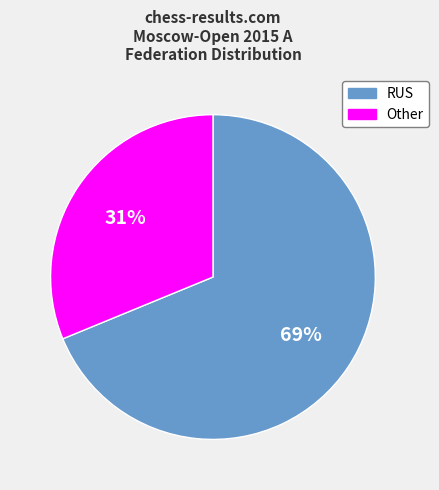

Which slice is the smallest?

Other